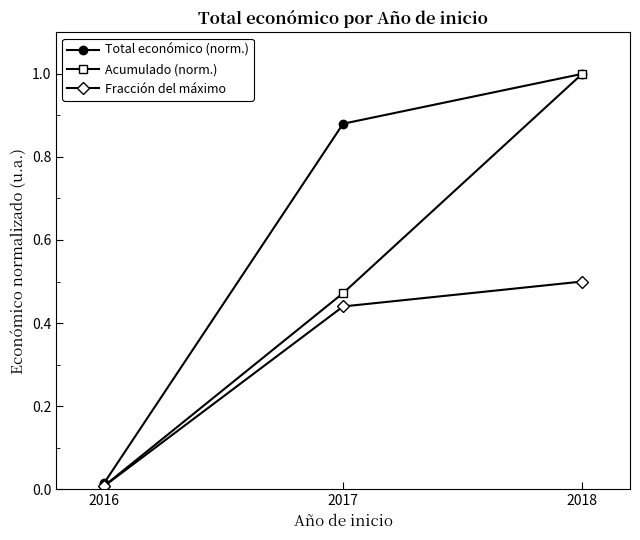

List the series in order of their overall mean, highest first.

Total económico (norm.), Acumulado (norm.), Fracción del máximo